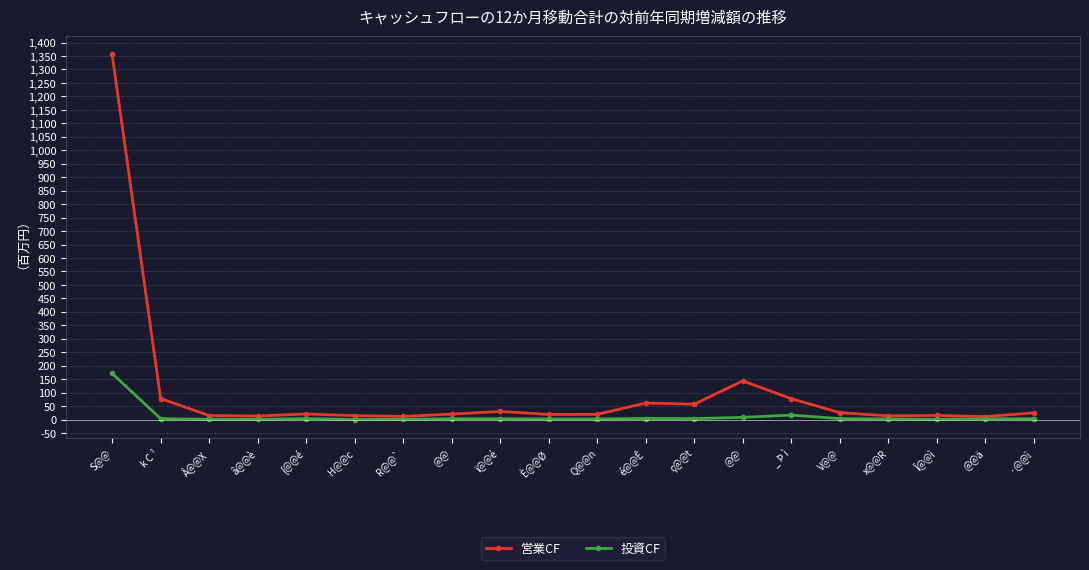

List the series in order of their peak value, lowest first.

投資CF, 営業CF